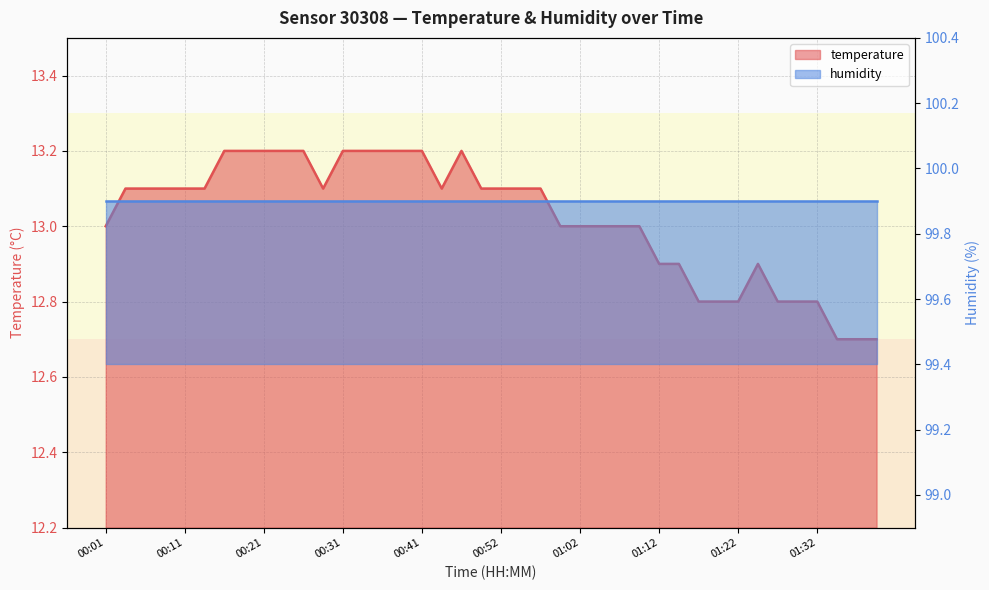

Reading left to right, list all the values displayed in this chart.

13.0	13.1	13.1	13.1	13.1	13.1	13.2	13.2	13.2	13.2	13.2	13.1	13.2	13.2	13.2	13.2	13.2	13.1	13.2	13.1	13.1	13.1	13.1	13.0	13.0	13.0	13.0	13.0	12.9	12.9	12.8	12.8	12.8	12.9	12.8	12.8	12.8	12.7	12.7	12.7